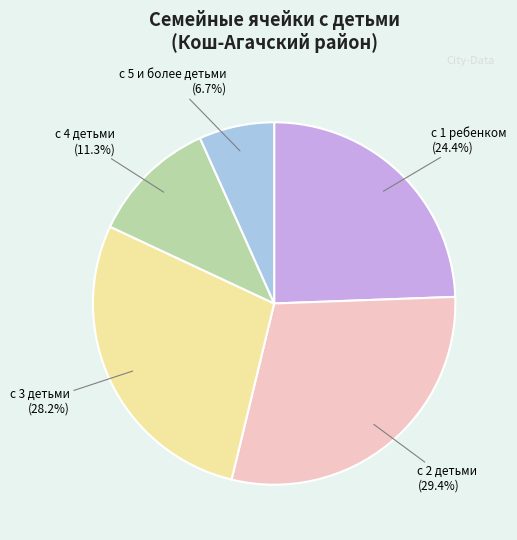

How many segments does this pie chart have?

5